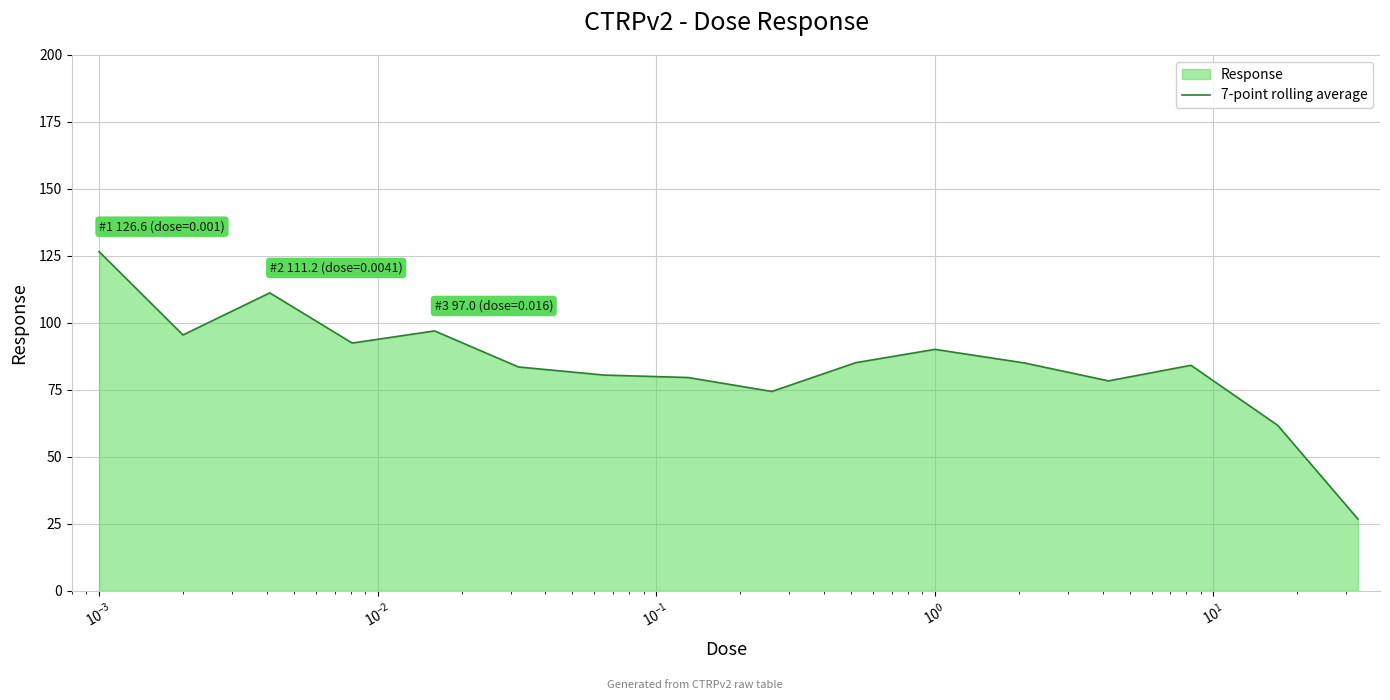

What is the smallest value displayed?

26.8